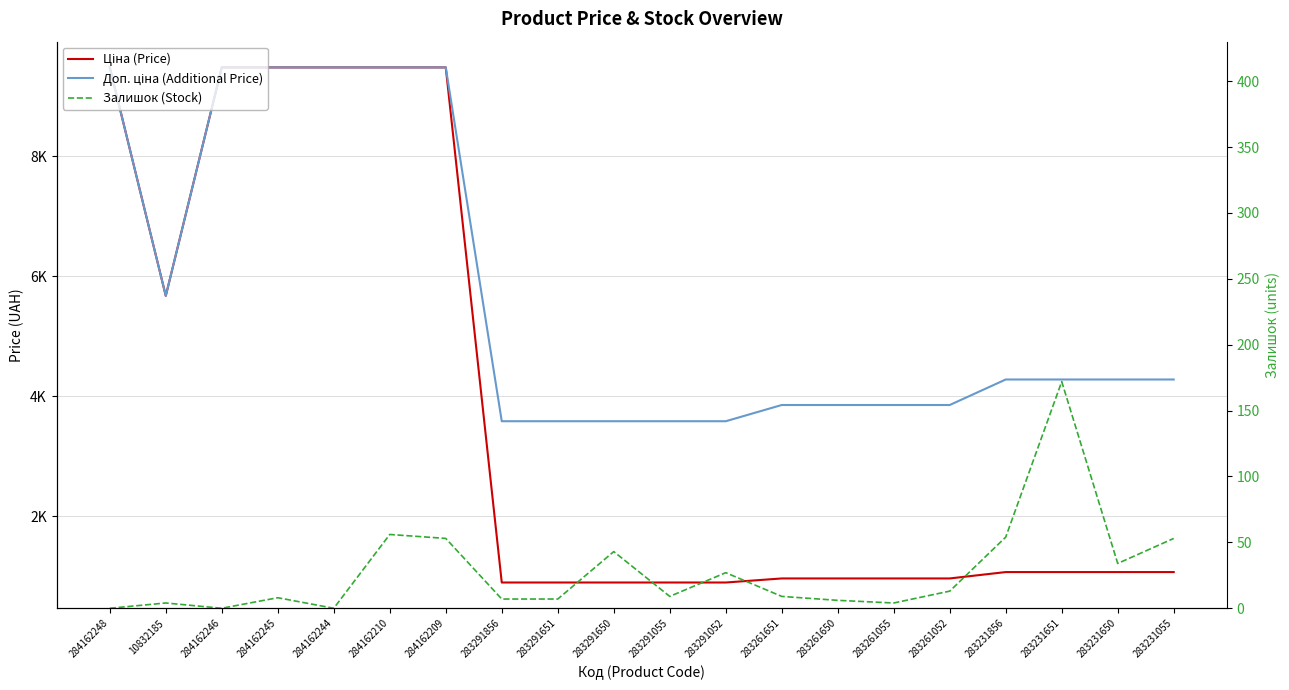

True or false: Ціна (Price) and Залишок (Stock) intersect in this chart.

False